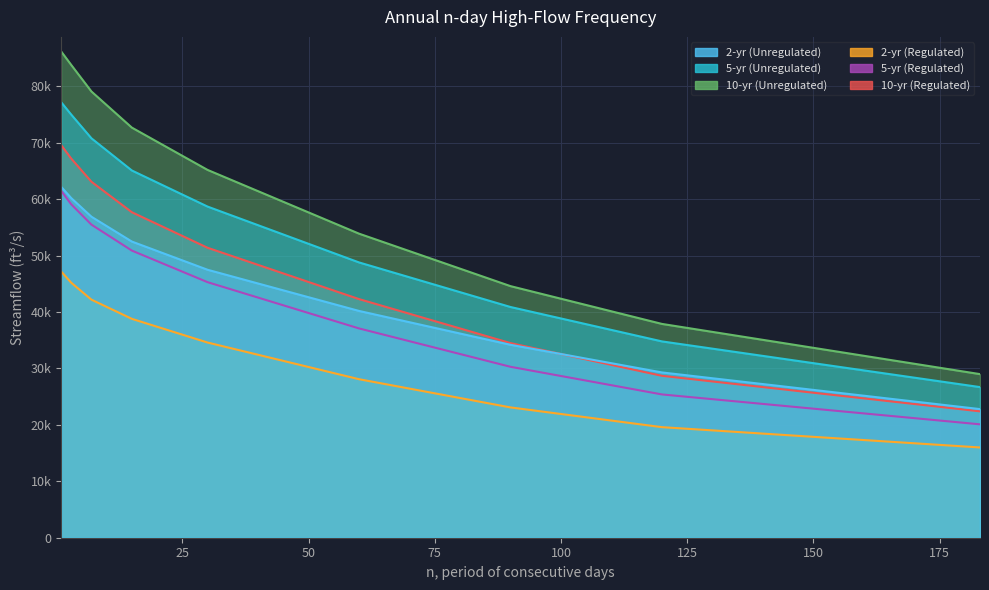

What is the sum of all 10-yr (Unregulated) values?

552400